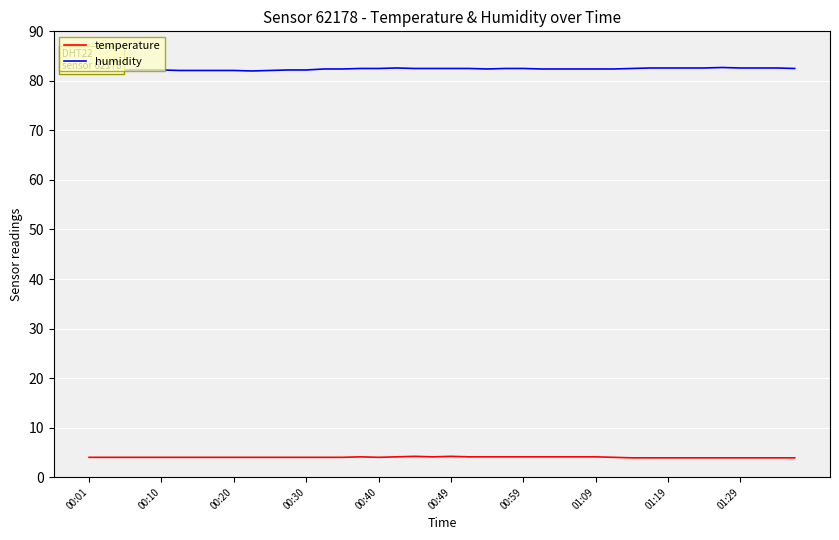

How many lines are shown in the chart?

2